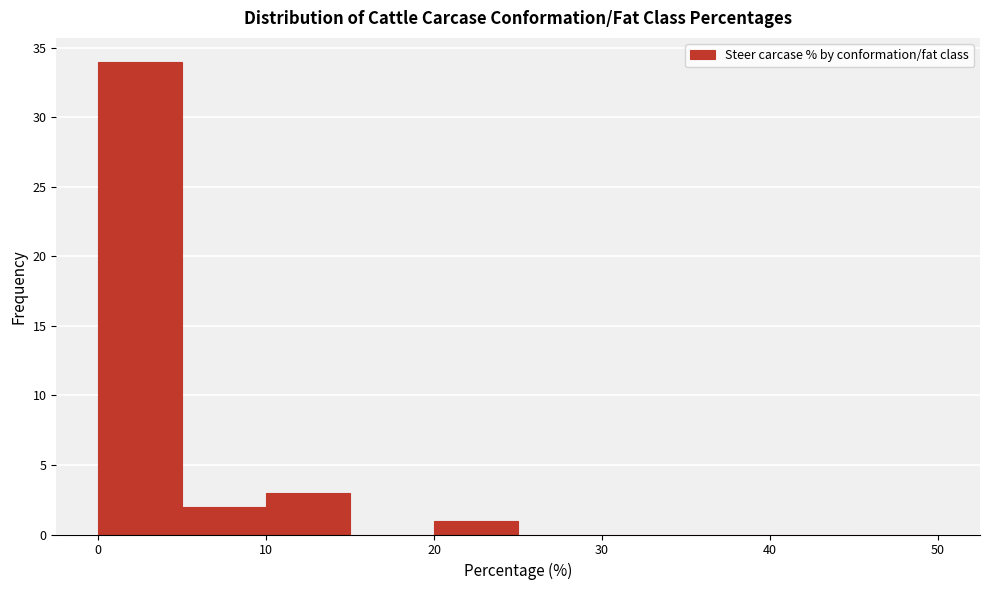

What is the height of the bar covering 0 to 5 on the x-axis? The values are not printed on the chart, so give them approximately, as read against the axis.

34